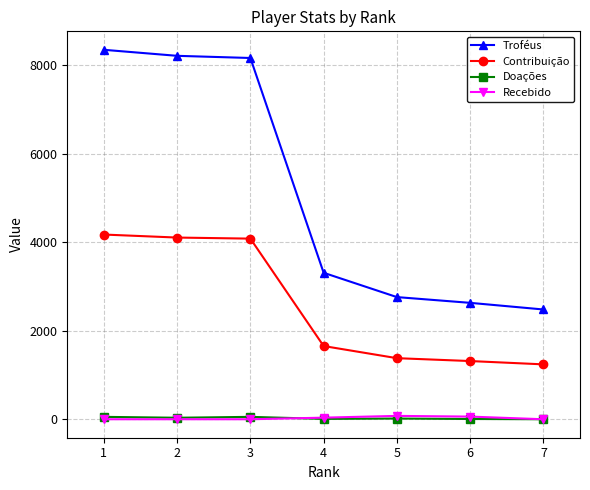

At which label does Troféus reach its minimum?

7